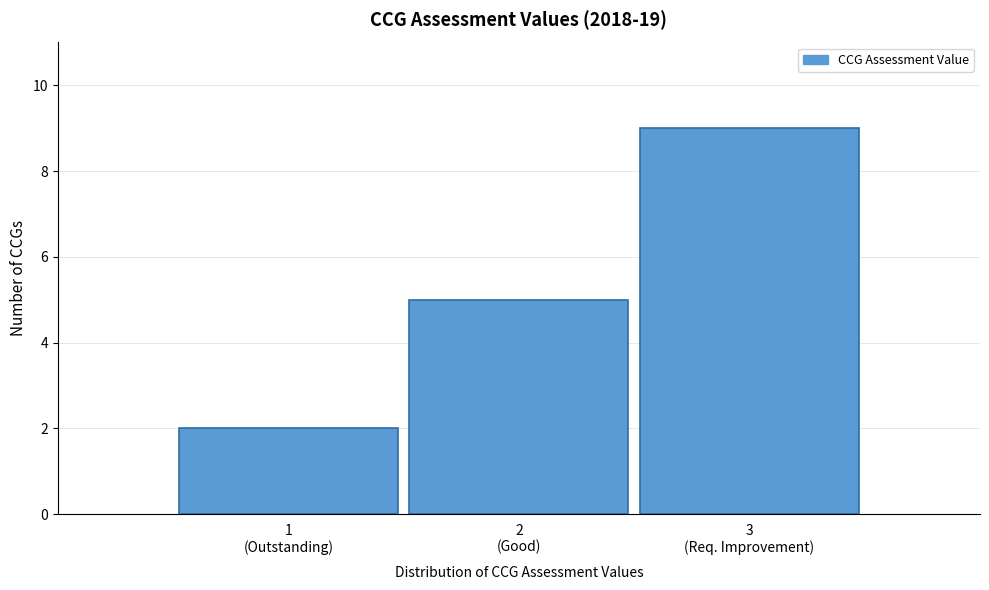

Reading left to right, what are all the values shown in this chart?

2	5	9